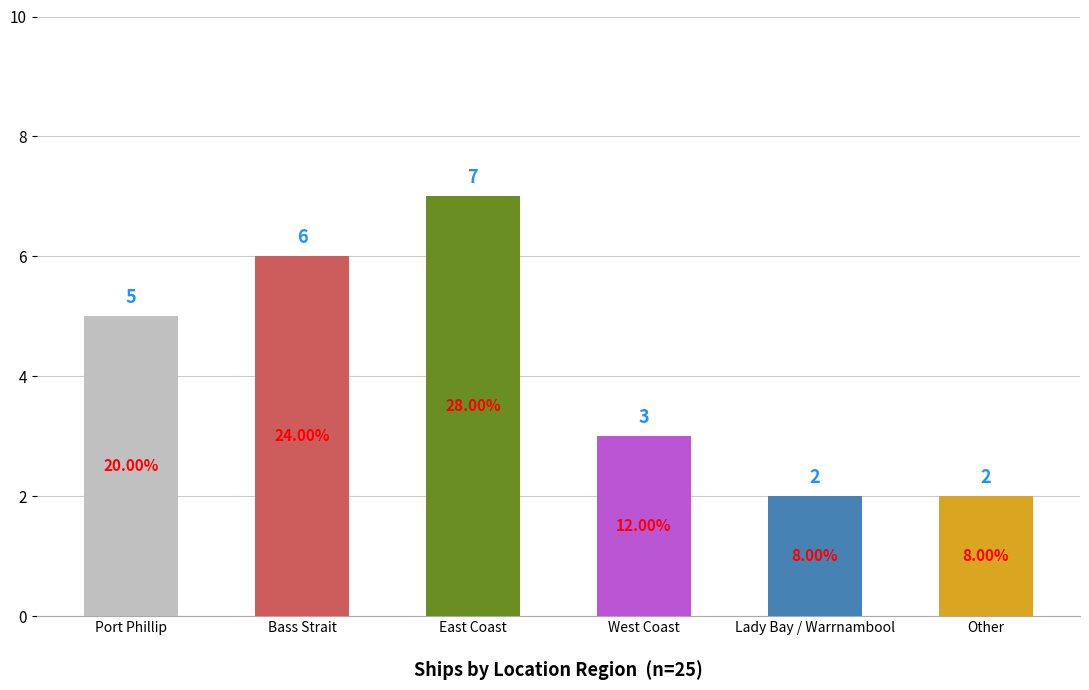

List the labels in order of value, smallest first.

Lady Bay / Warrnambool, Other, West Coast, Port Phillip, Bass Strait, East Coast